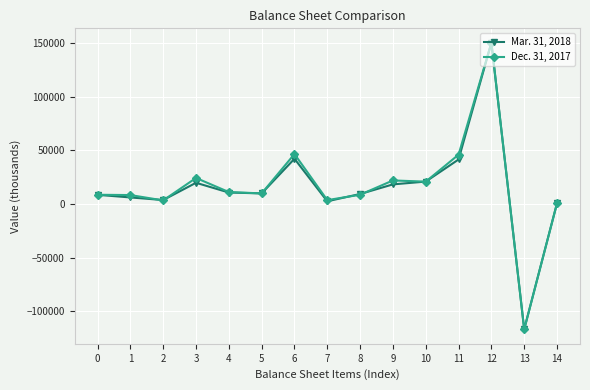

Which series has the largest range (max minus min)?

Dec. 31, 2017